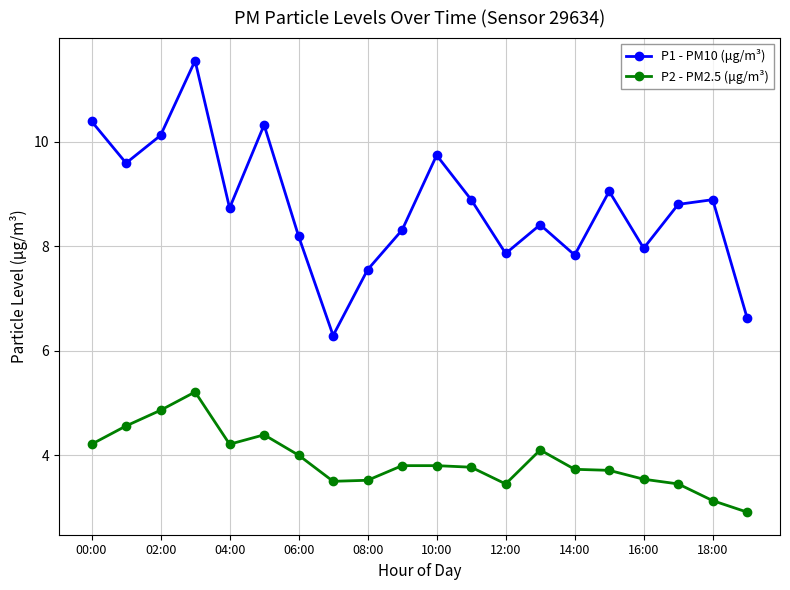

What is the average value of the P2 - PM2.5 (μg/m³) series?

3.9